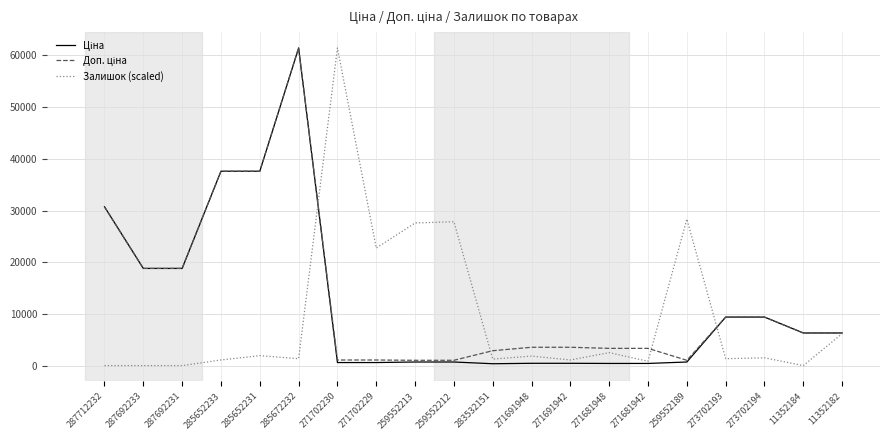

What is the difference between the highest and lowest values at 273702193?

8046.6